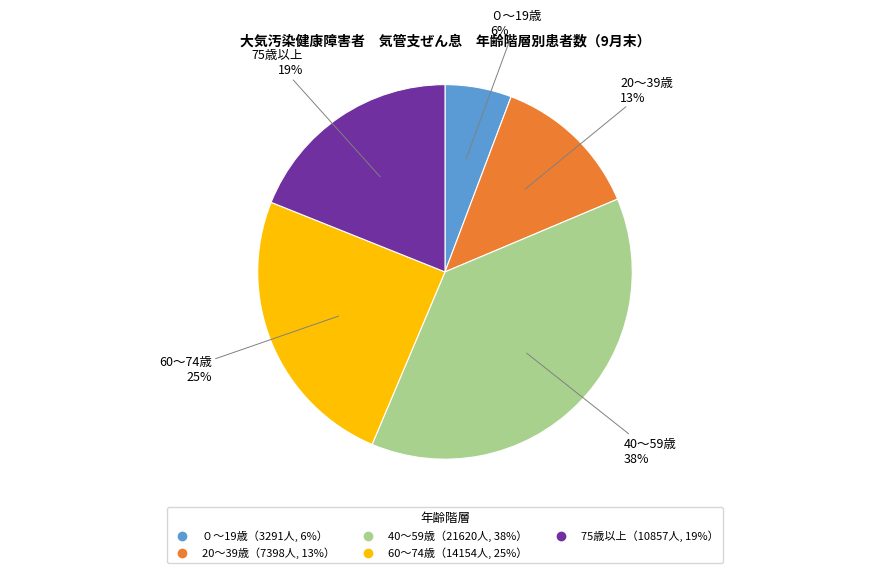

To the nearest percent, what is the difference between the largest and smallest slice percentages?

32%